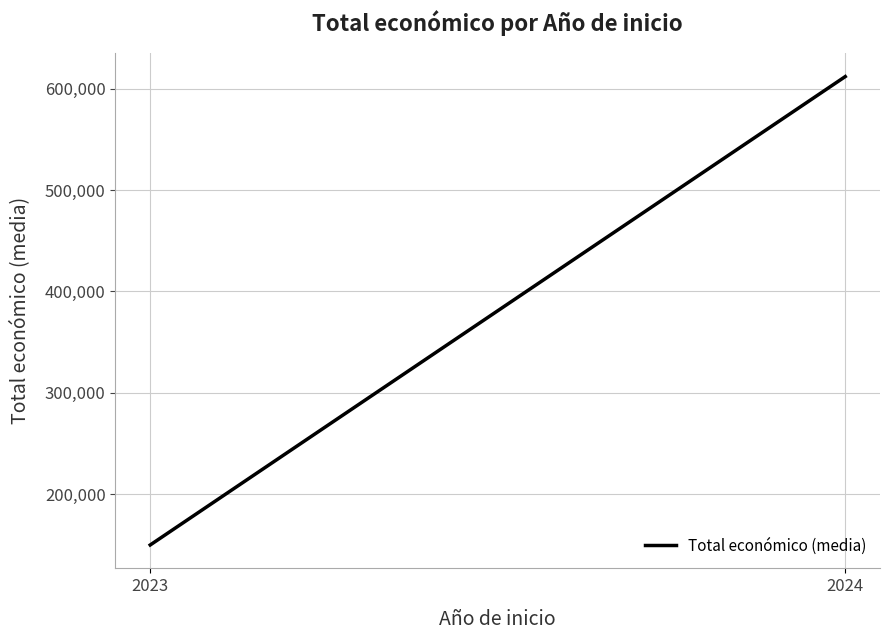

Count the number of data series in this chart.

1